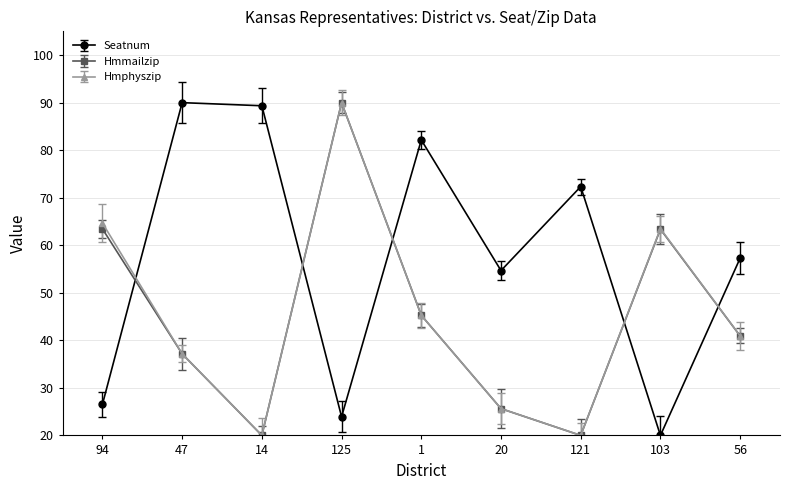

Between which two adjacent categories do Seatnum and Hmphyszip first intersect?

94 and 47